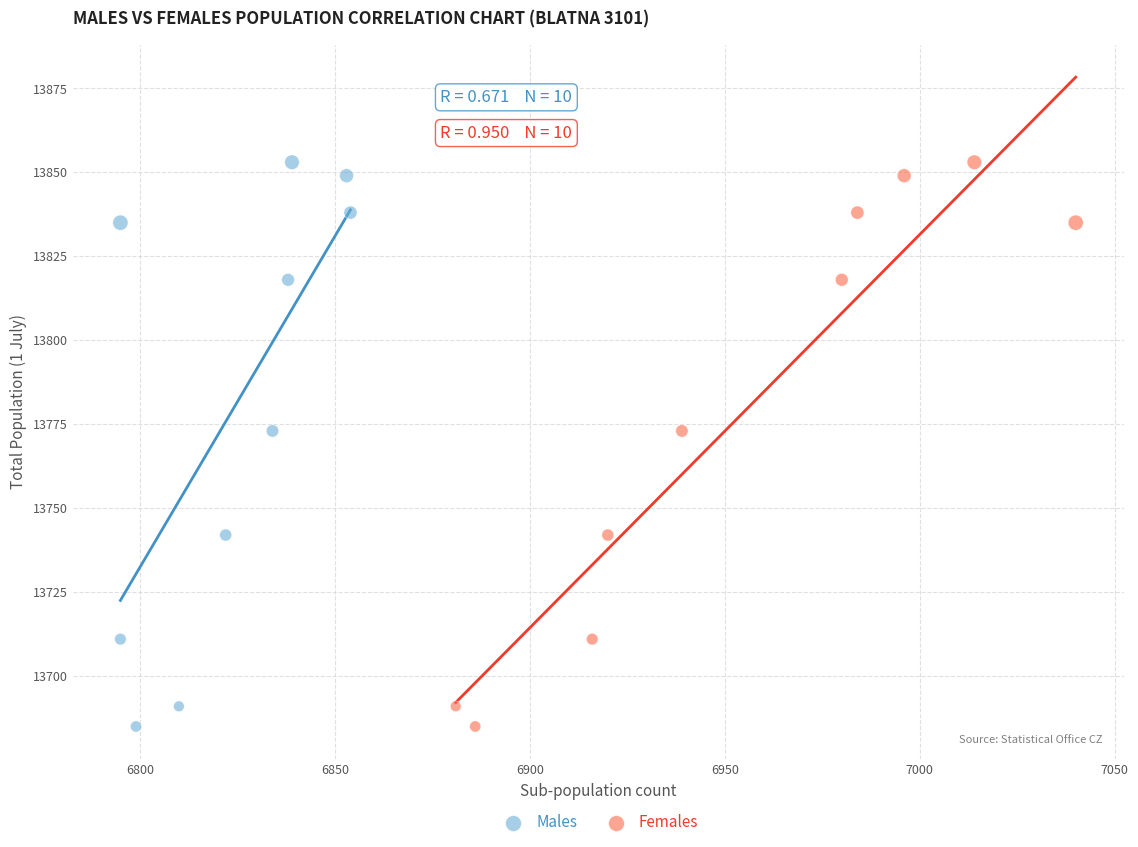

What are all the series names shown in the legend?

Males, Females